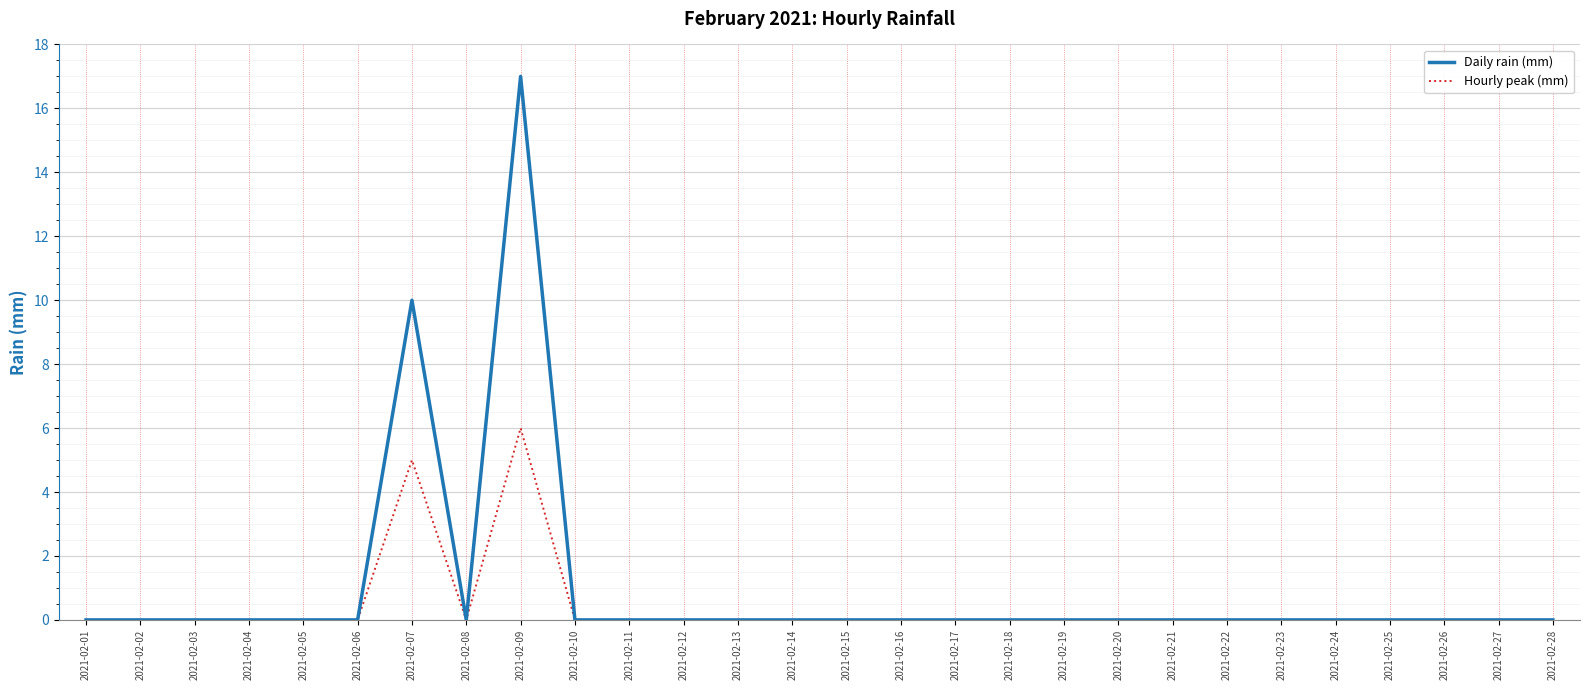

Which series has the largest total across all categories?

Daily rain (mm)